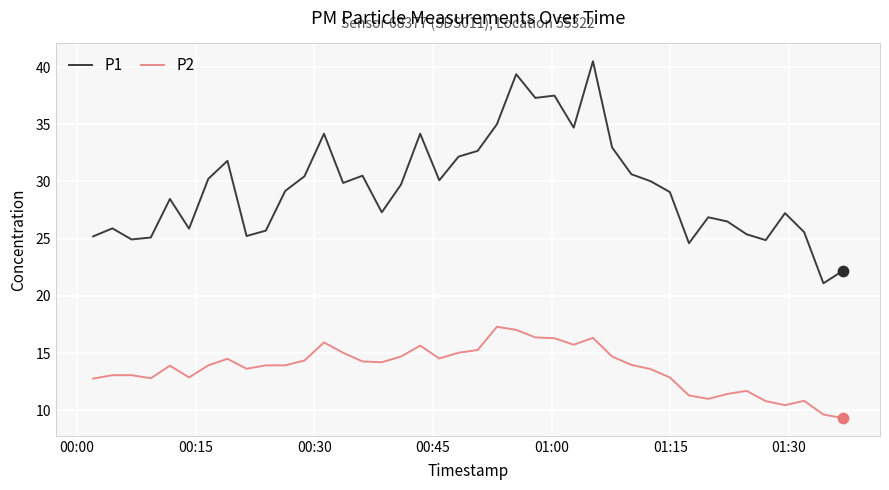

At how many categories does at least one series exceed 22?

39